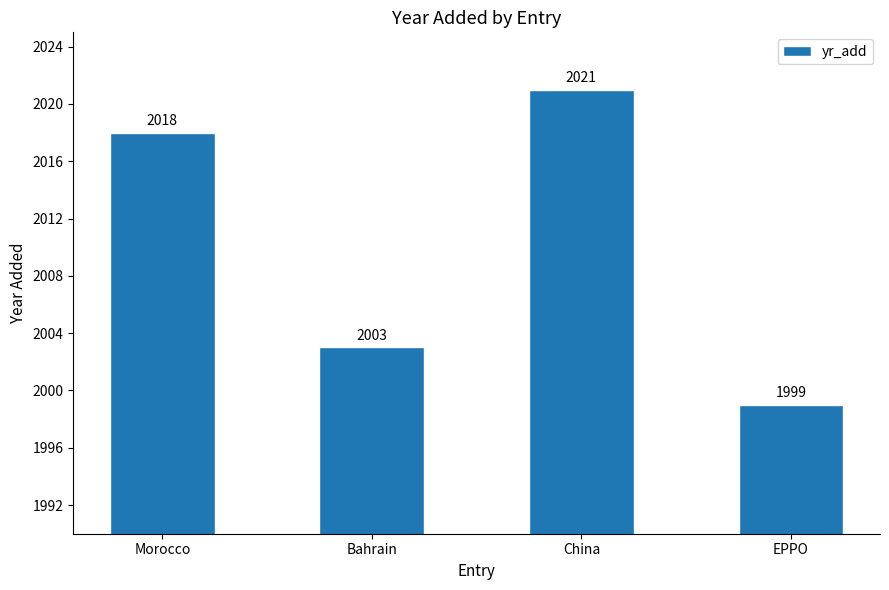

Which has a higher value, EPPO or China?

China